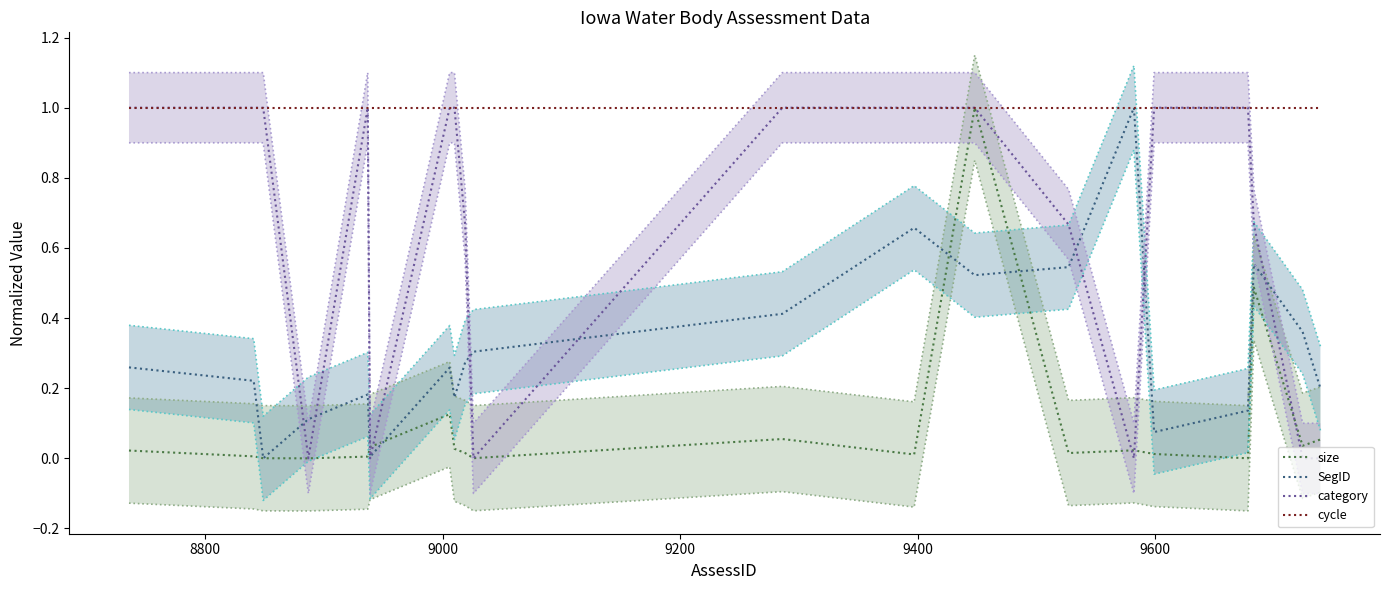

What is the greatest value displayed?

1.0